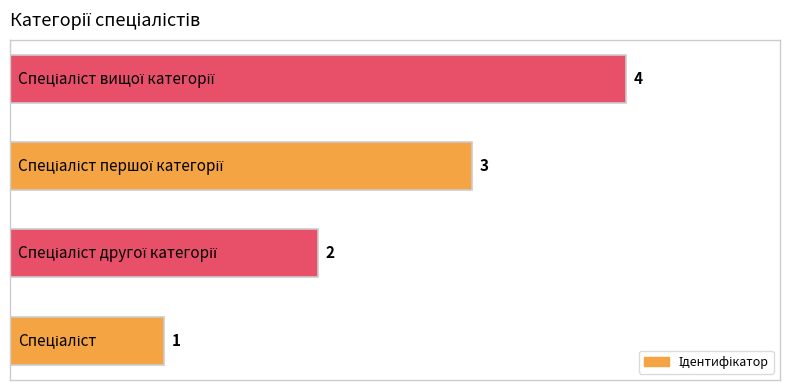

What is the difference between the maximum and minimum values?

3